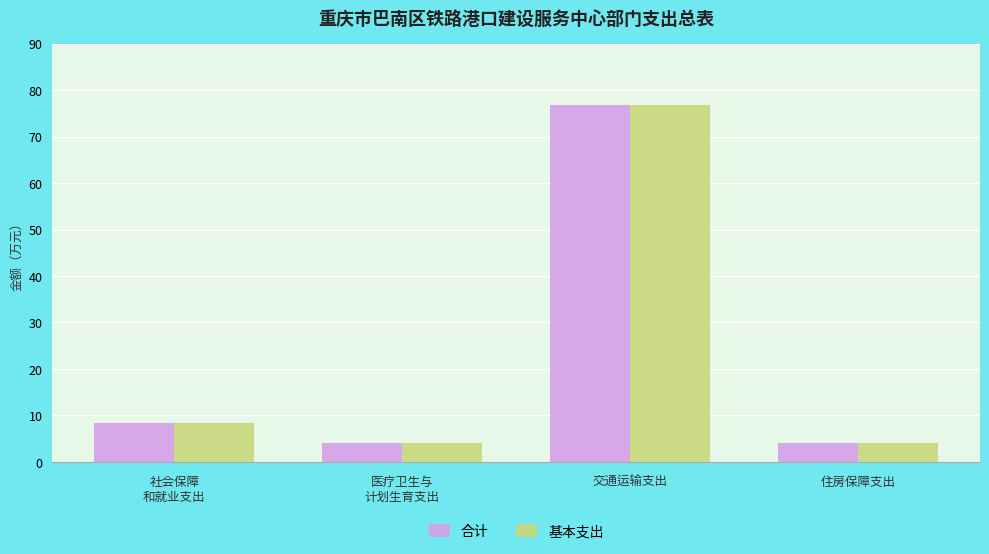

Reading left to right, what are all the values shown in this chart?

合计: 8.3	4.1	76.8	4.1
基本支出: 8.3	4.1	76.8	4.1